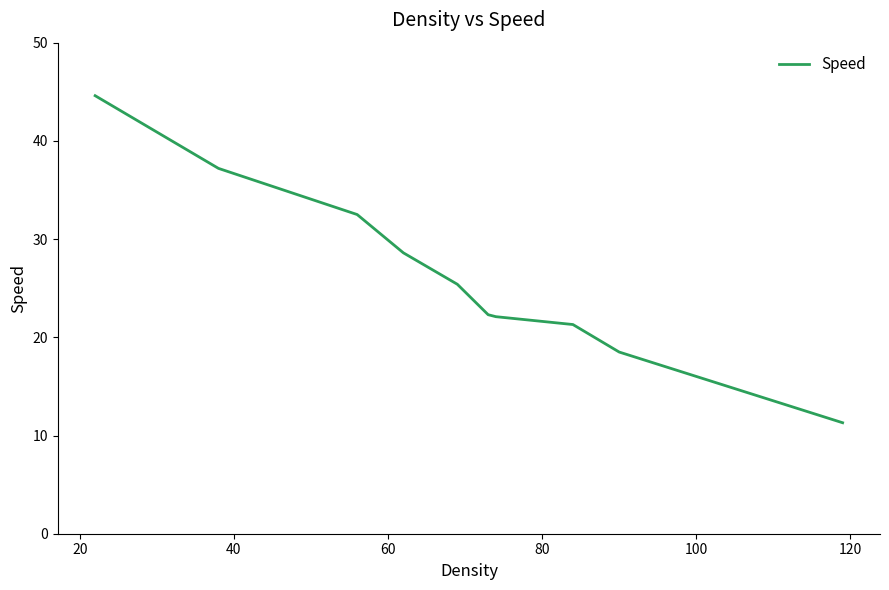

What is the average value?

26.4